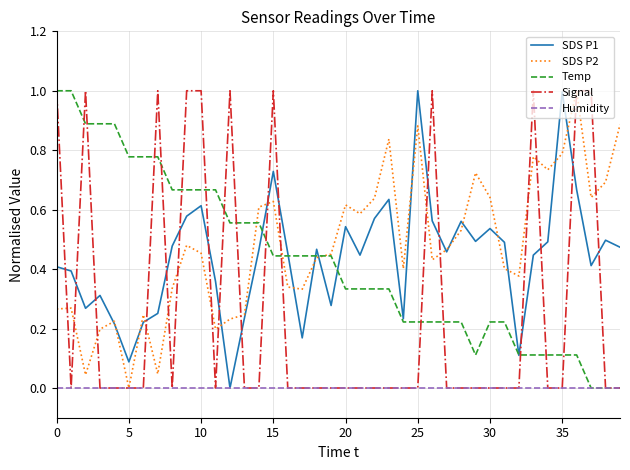

What is the highest value of the Signal series?

1.0